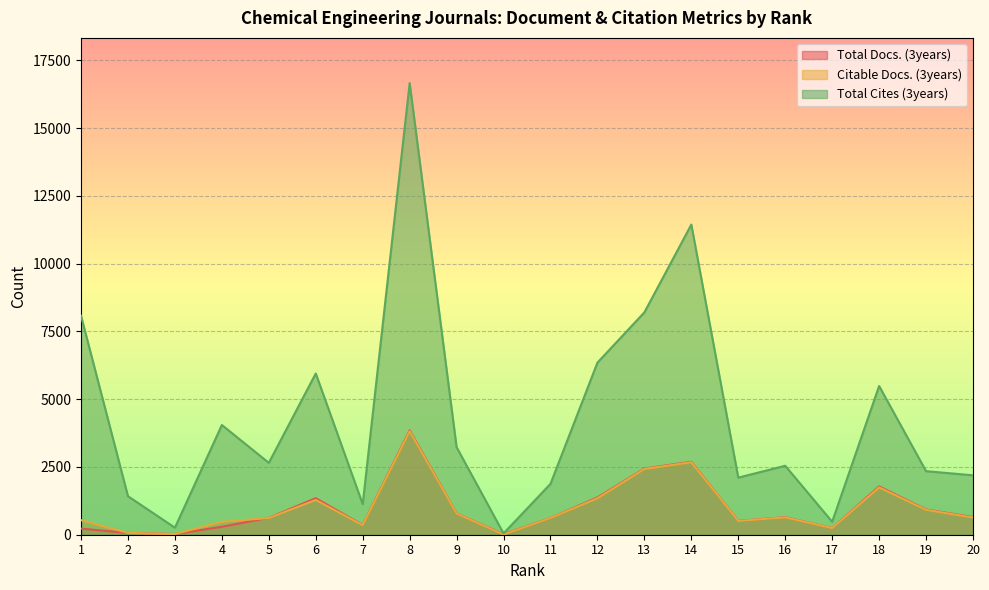

At which category is the sum across all series the highest?

8